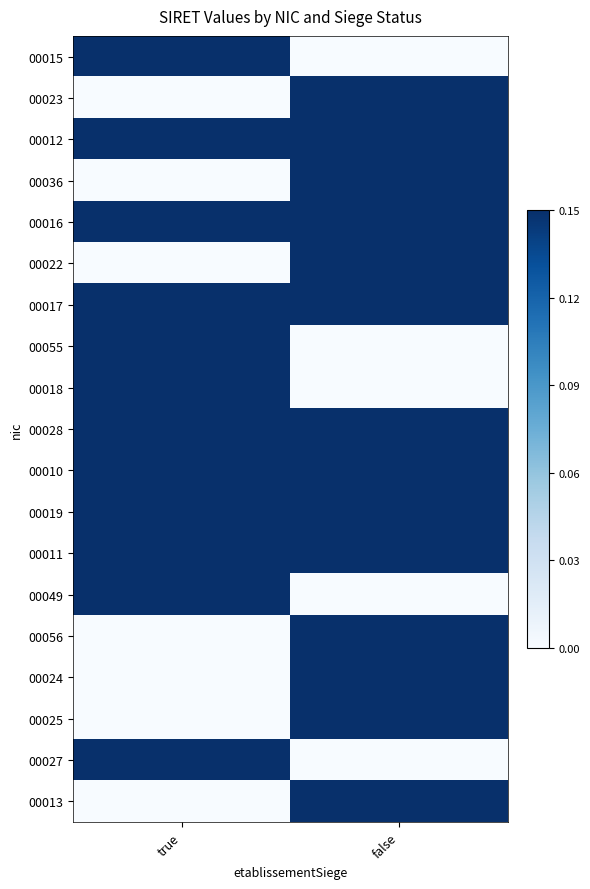

At which category is the sum across all series the highest?

false